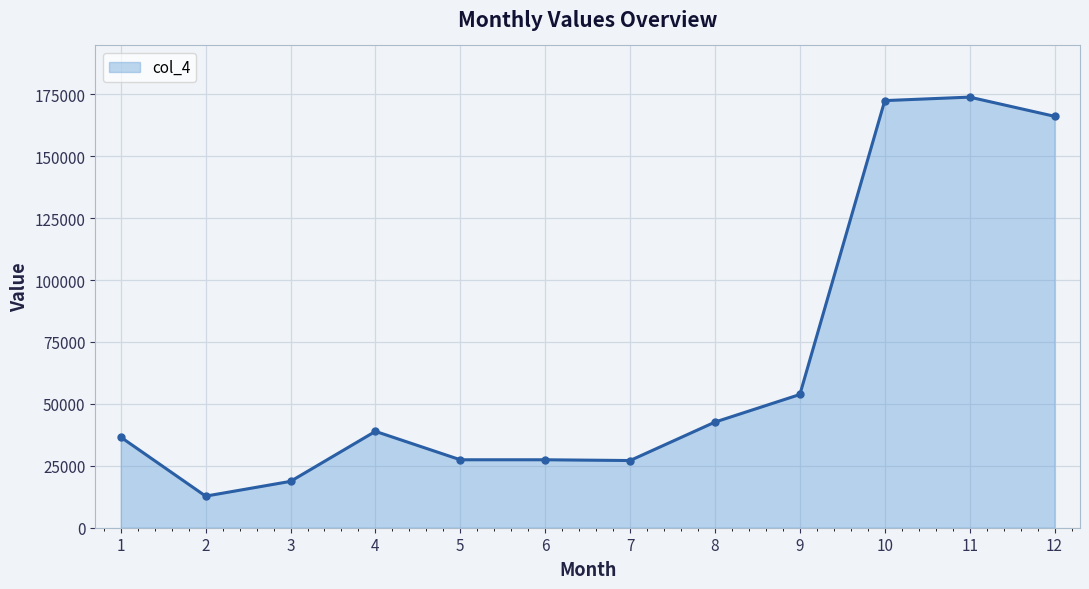

Does the chart have visible grid lines?

Yes